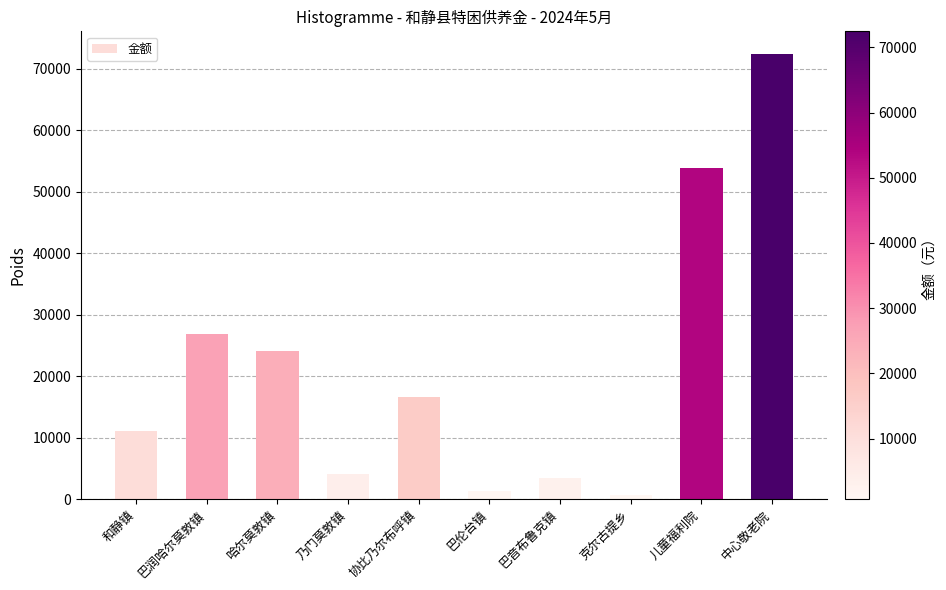

What position from the left is 乃门莫敦镇?

4